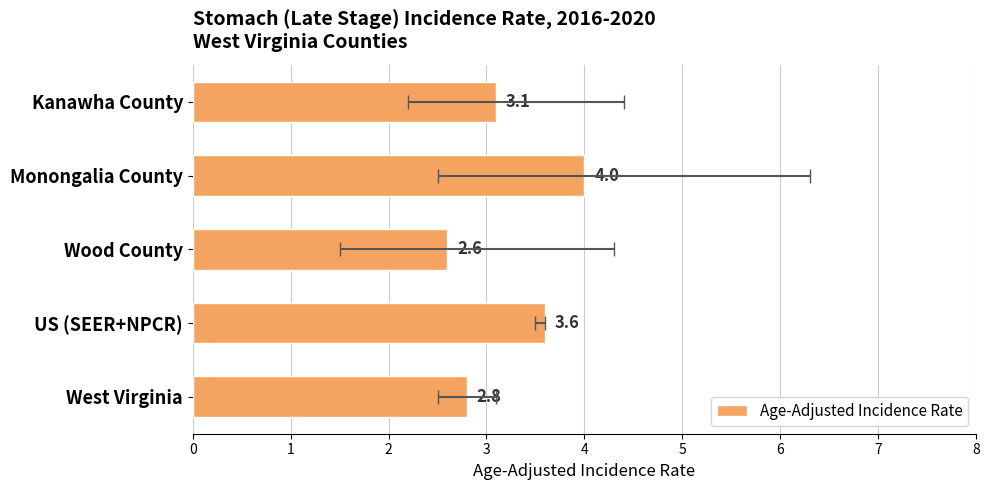

Where does the data first go above 3?

US (SEER+NPCR)